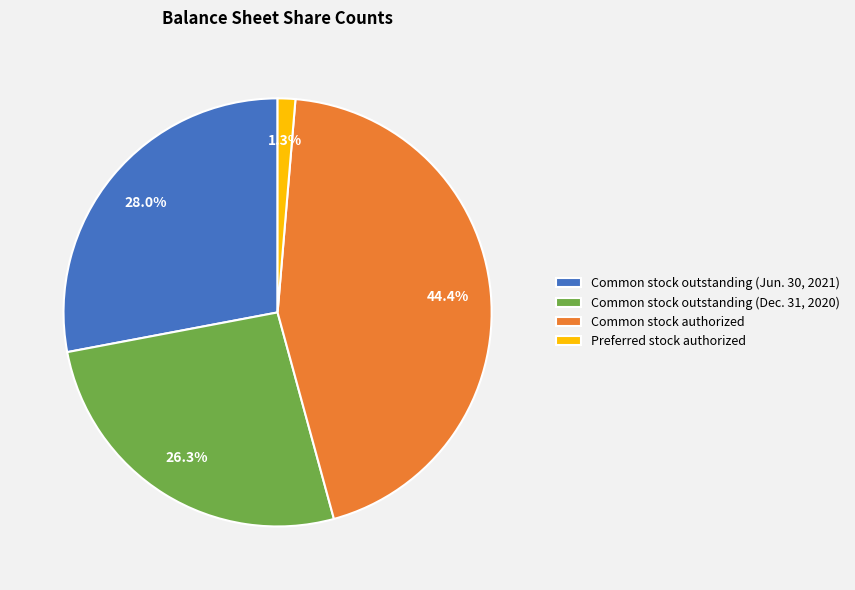

Is the sum of Common stock outstanding (Dec. 31, 2020) and Common stock outstanding (Jun. 30, 2021) greater than half?

Yes